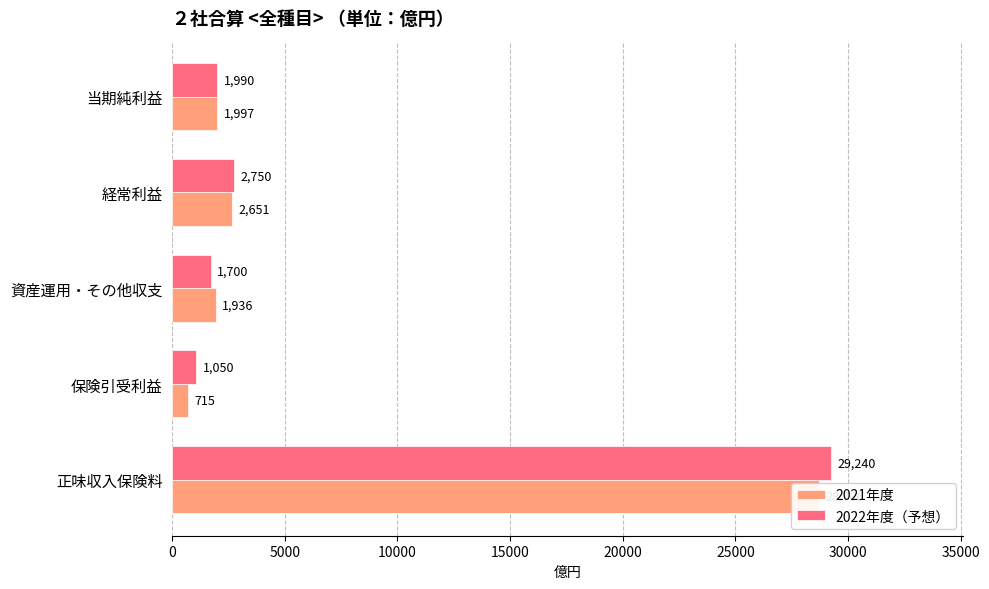

Reading left to right, transcribe all the data shown in this chart.

2021年度: 28706	715	1936	2651	1997
2022年度（予想）: 29240	1050	1700	2750	1990